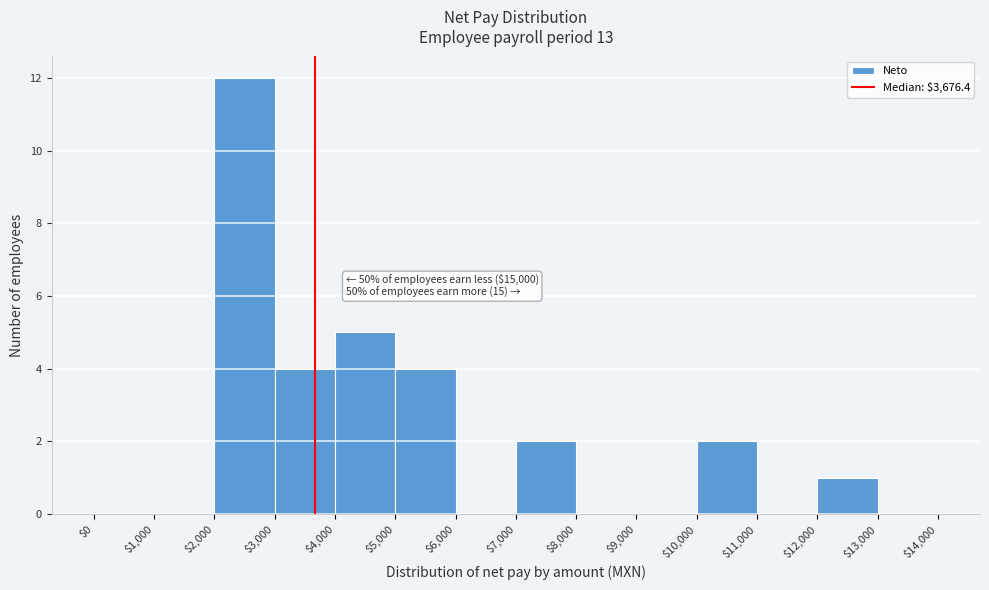

Over which range of the x-axis is the bar tallest?

$2,000 to $3,000